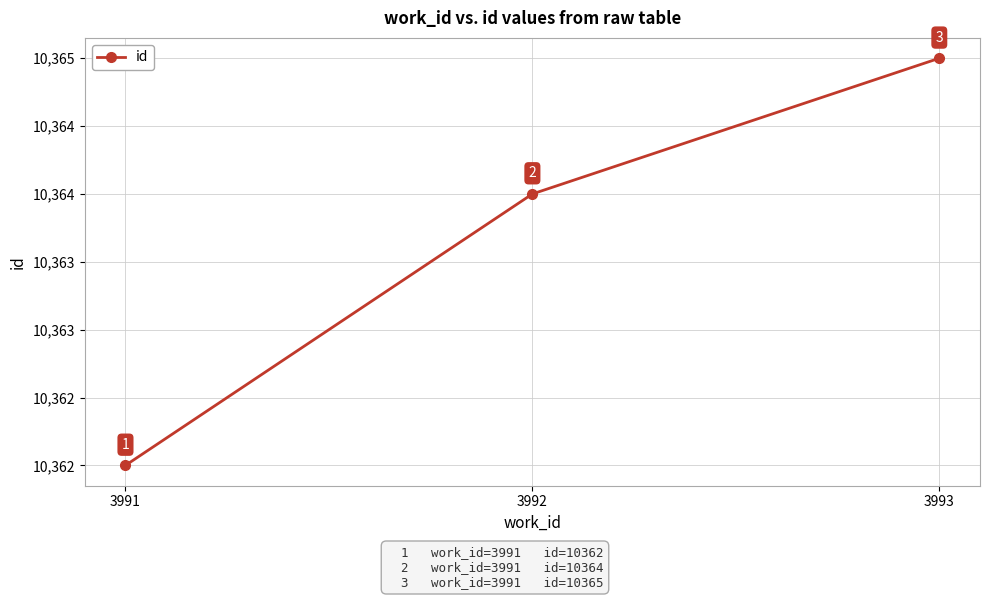

What is the difference between the values at 3992 and 3993?

1